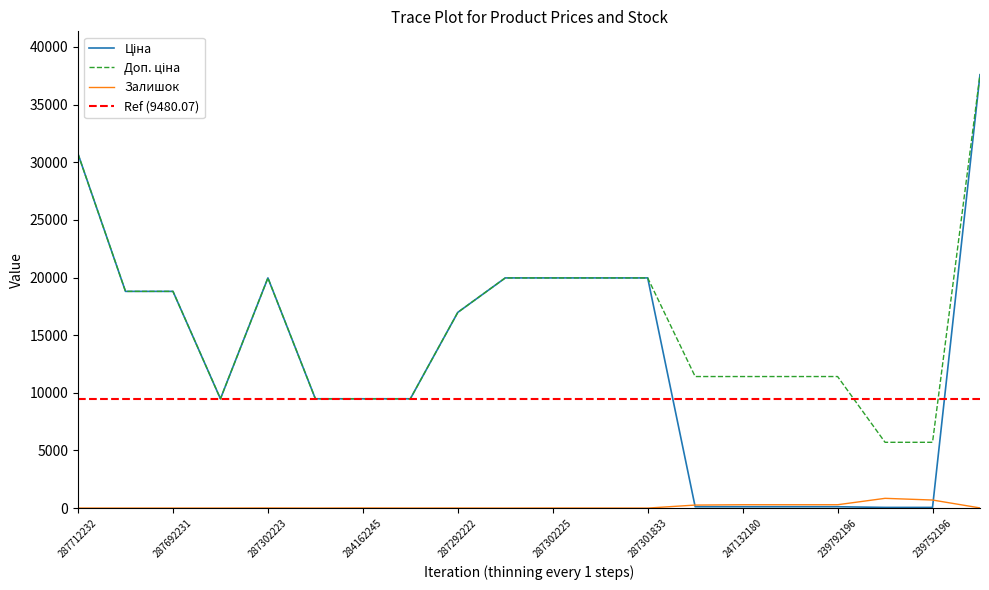

How many intersections are there between Залишок and Ціна?

2